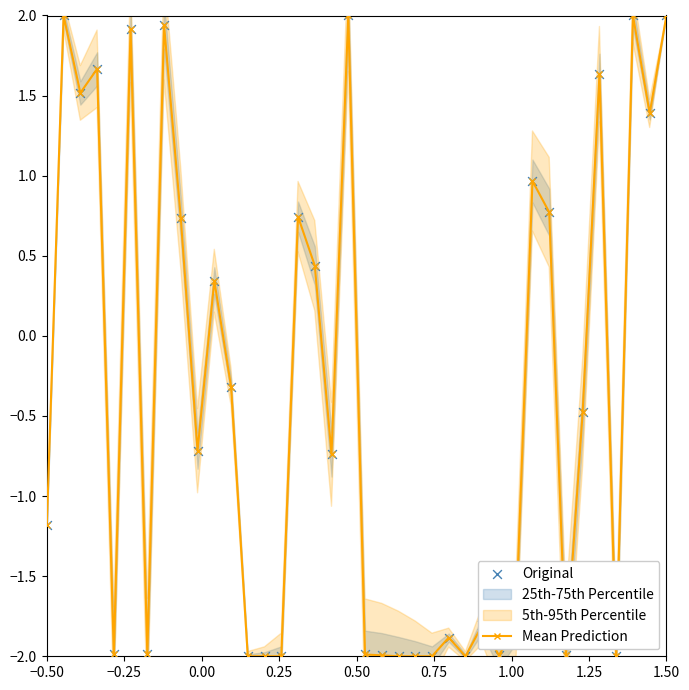

Which series contains the lowest Y value?

Mean Prediction